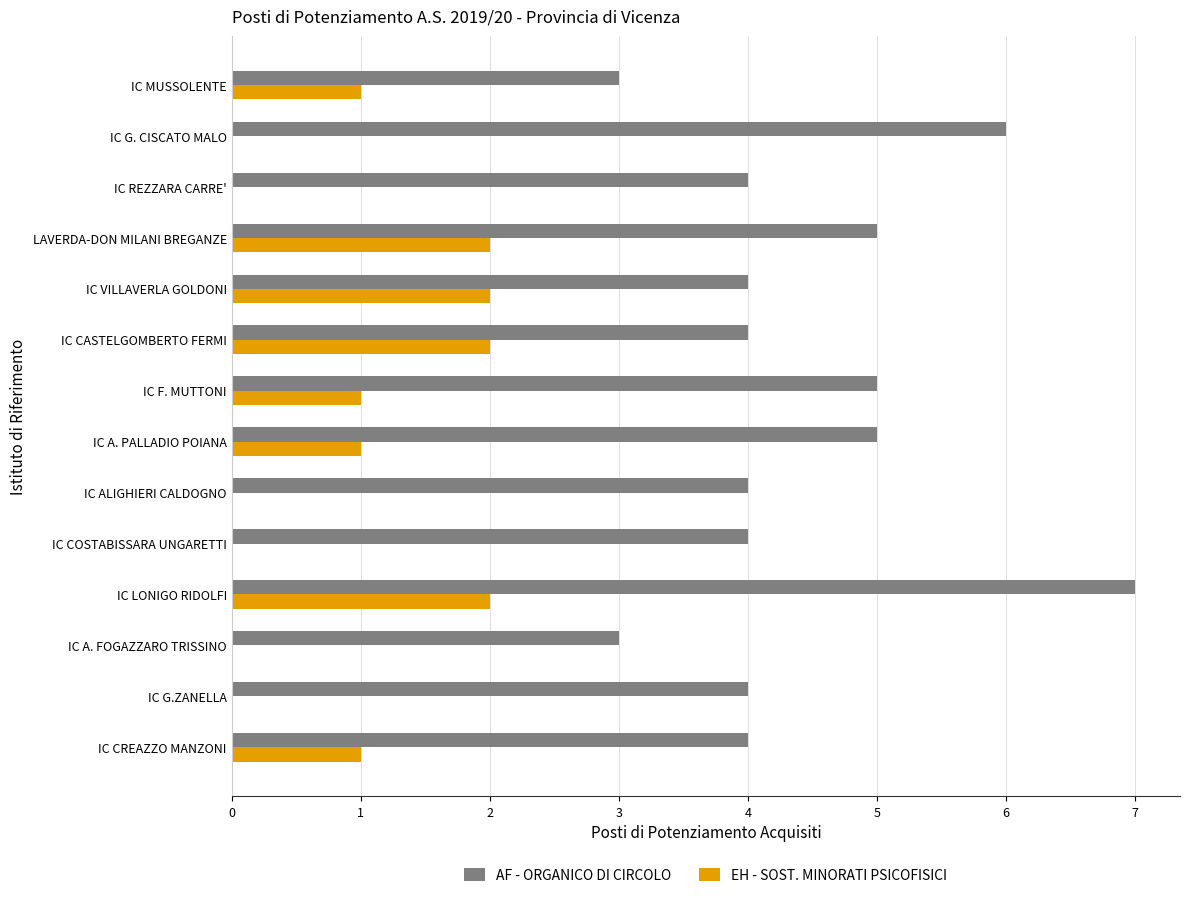

What is the sum of all AF - ORGANICO DI CIRCOLO values?

62